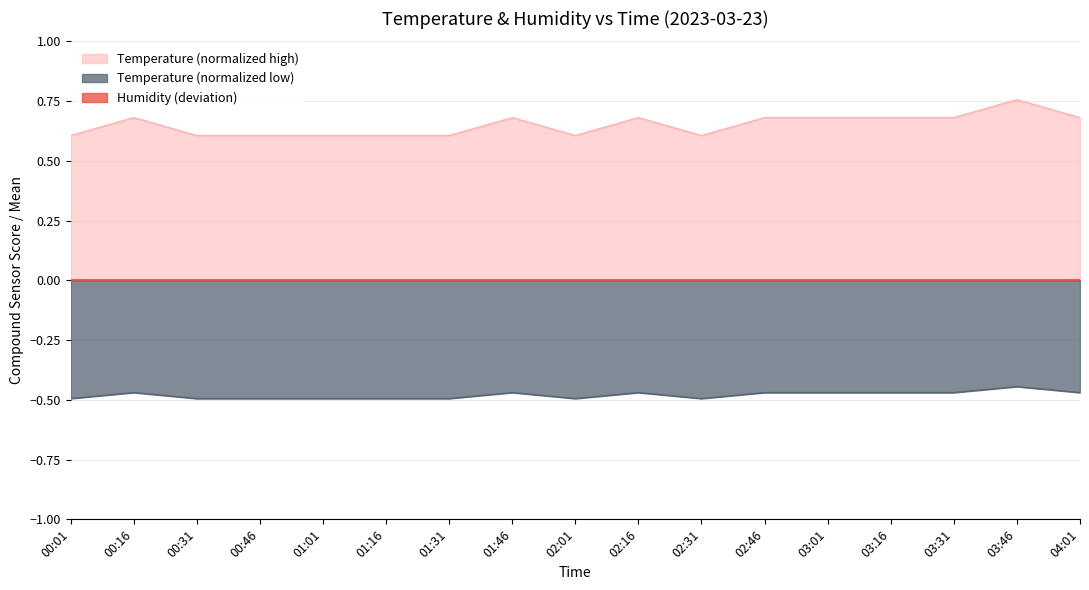

What is the label of the 1st point from the left?

00:01